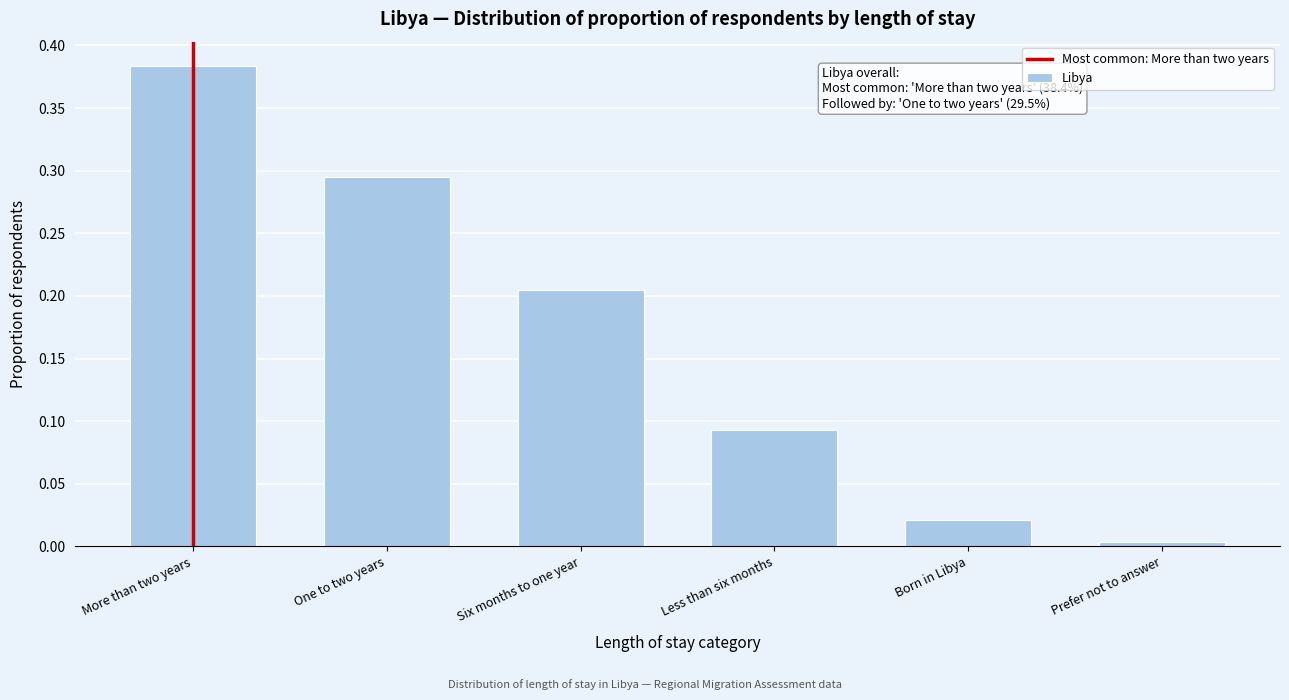

What is the label of the 6th bar from the right?

More than two years